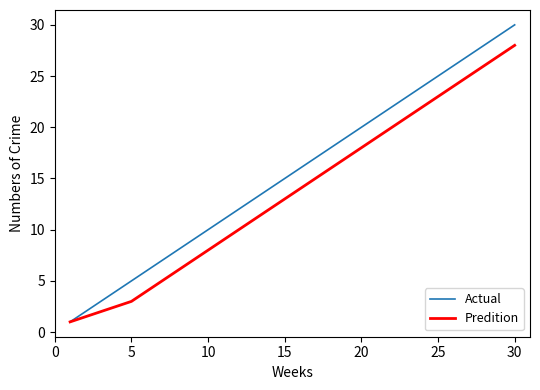

What is the maximum value shown in the chart?

30.0